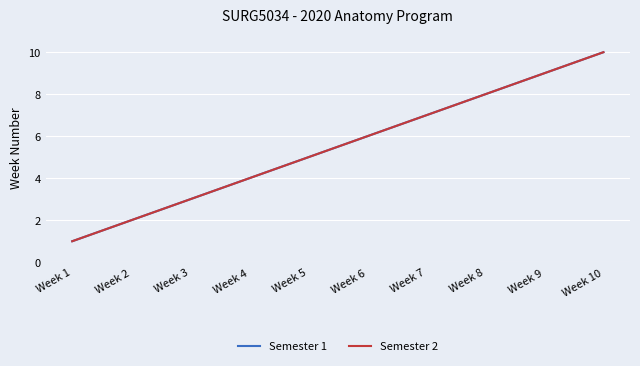

True or false: Semester 1 has more than 2 points higher than both neighbors.

False